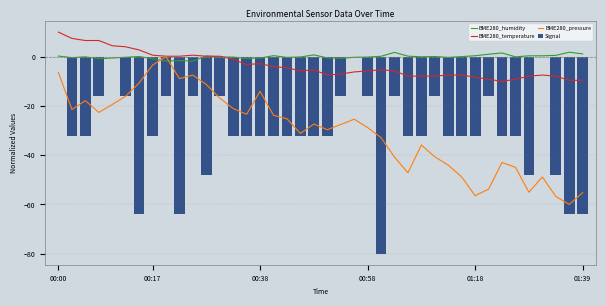

What is the total value across all series at 36?

-55.9